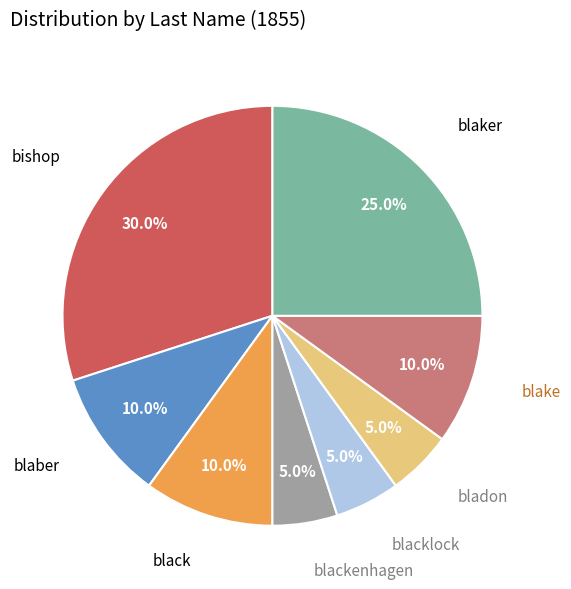

What percentage is NOT represented by bladon?

95.0%